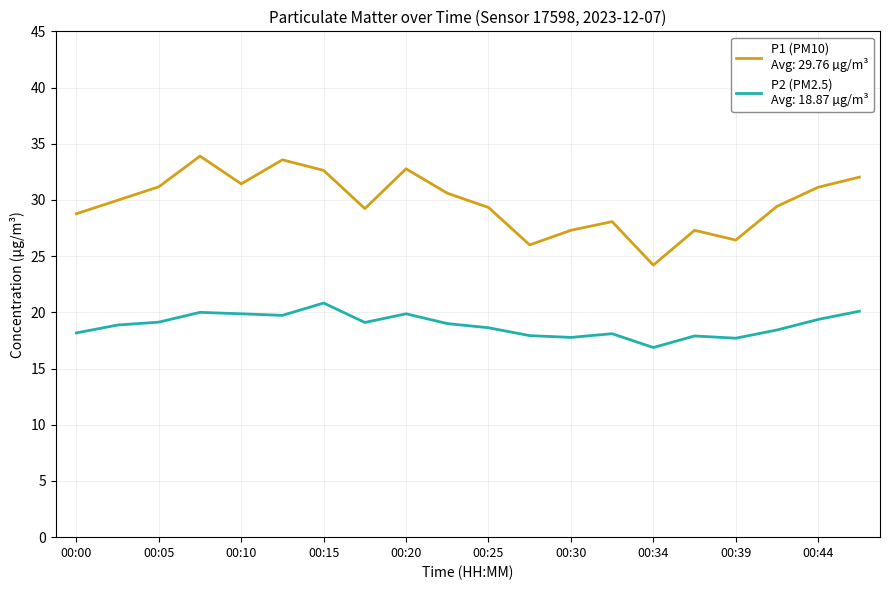

What is the minimum value shown in the chart?

16.9